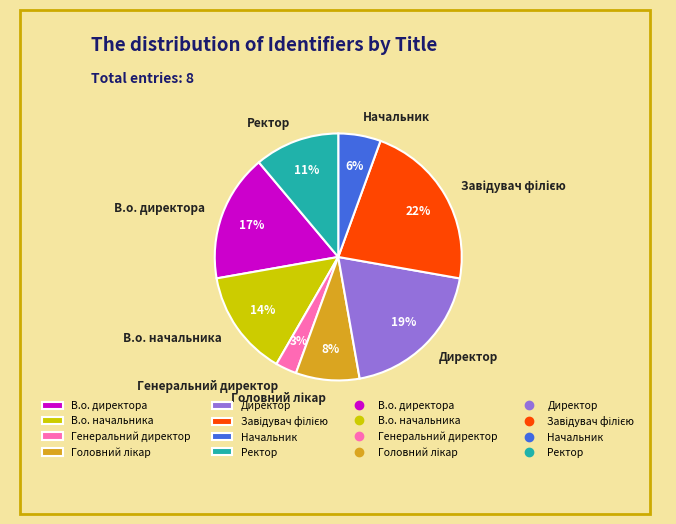

Between Директор and В.о. начальника, which is larger?

Директор